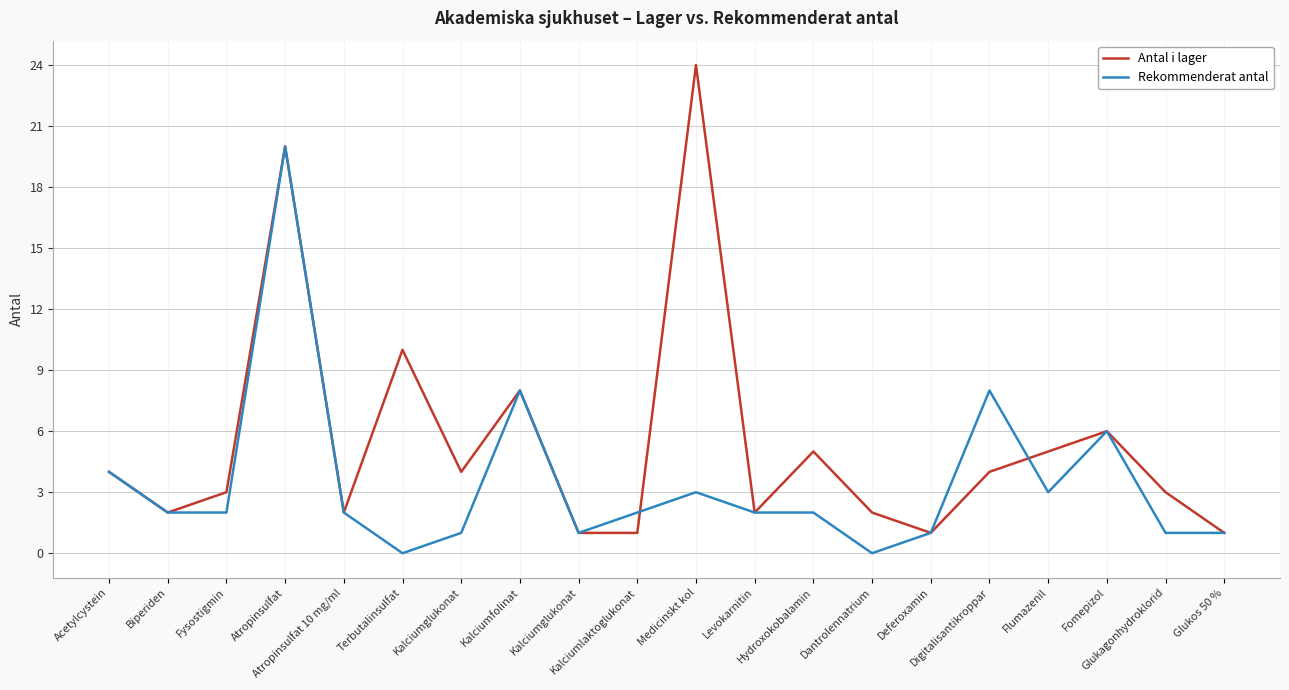

Which label corresponds to the smallest value in the chart?

Terbutalinsulfat